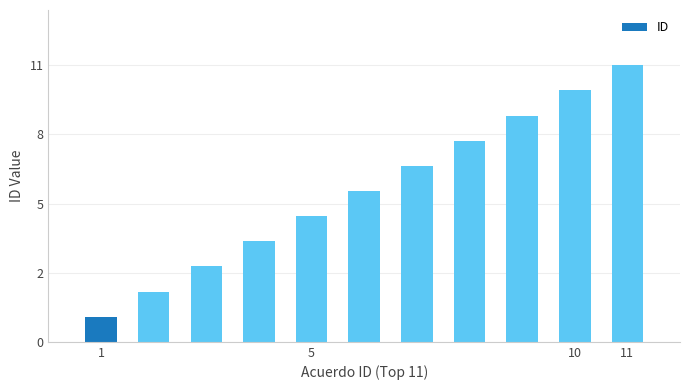

What is the difference between the maximum and second lowest values?

9